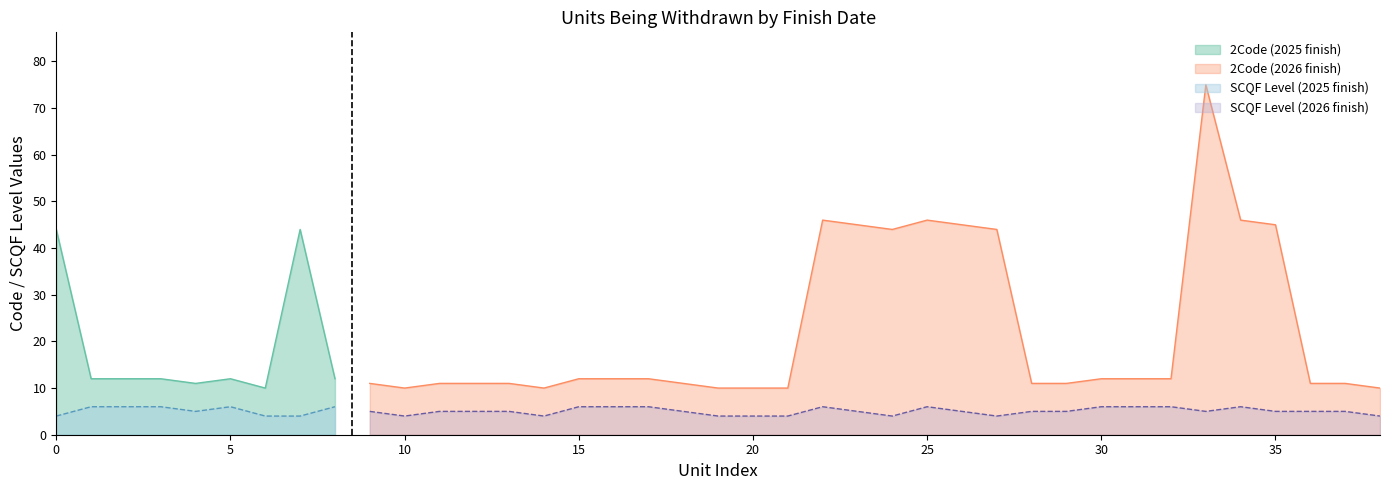

True or false: 2Code and SCQF Level intersect in this chart.

False